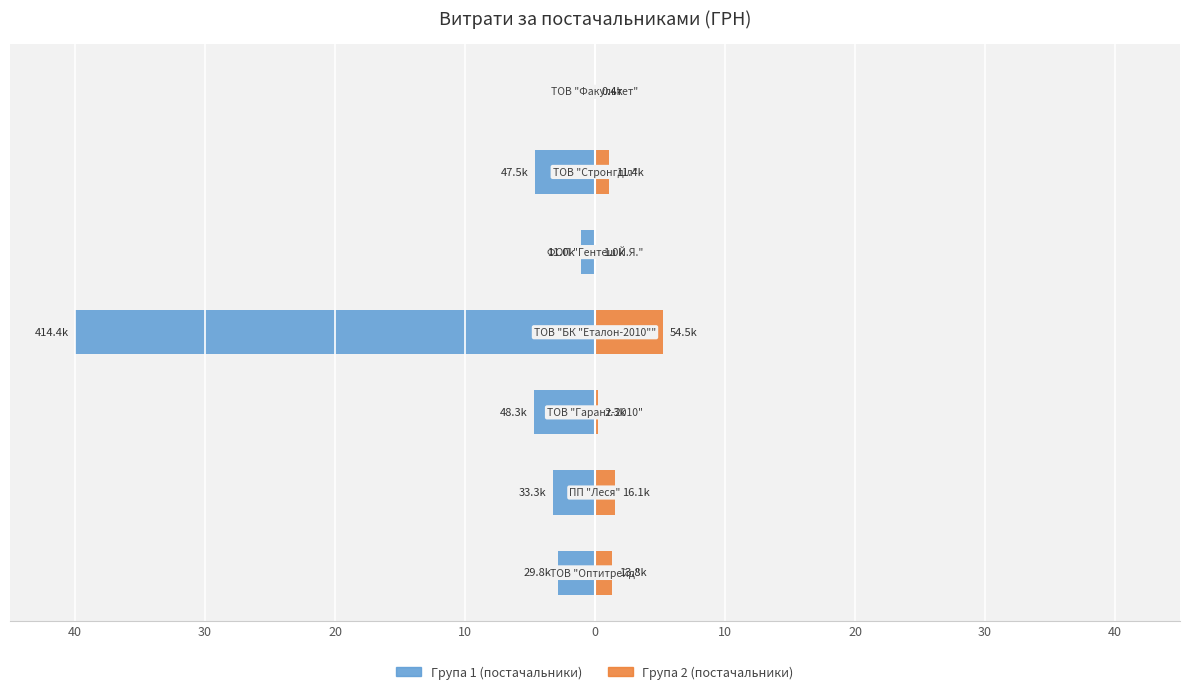

Reading left to right, transcribe all the data shown in this chart.

Група 1 (постачальники): 40=-2.9	30=-3.2	20=-4.7	10=-40.0	0=-1.1	10=-4.6	20=0.0
Група 2 (постачальники): 40=1.3	30=1.6	20=0.2	10=5.3	0=0.1	10=1.1	20=0.0